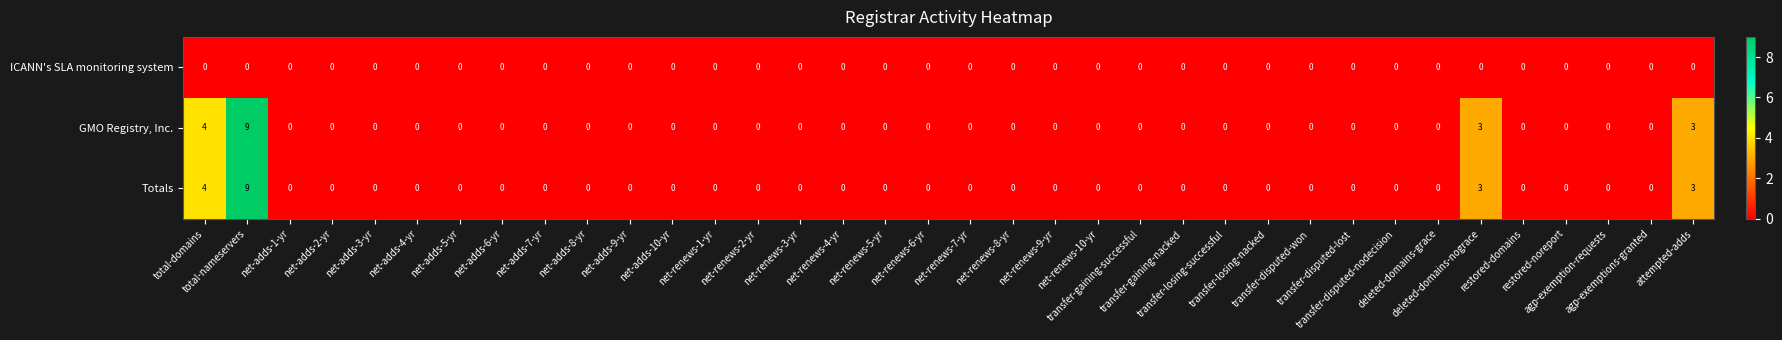

What is the maximum value shown in the chart?

9